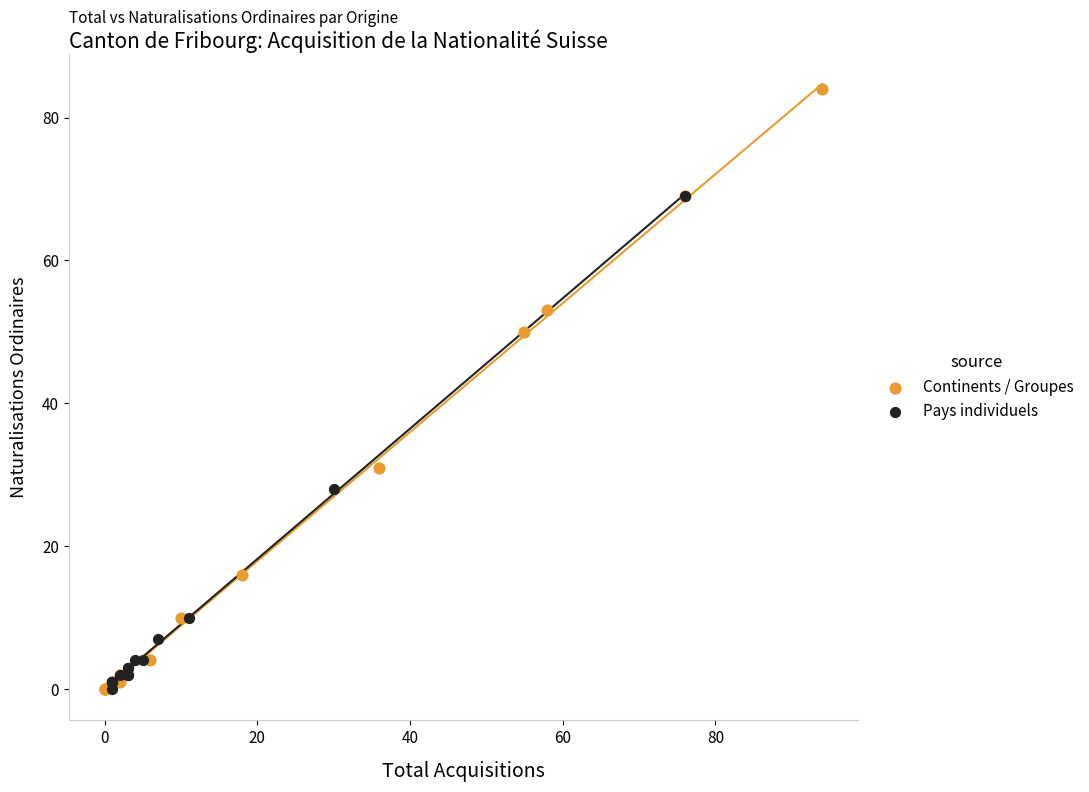

Which series contains the highest Y value?

Continents / Groupes